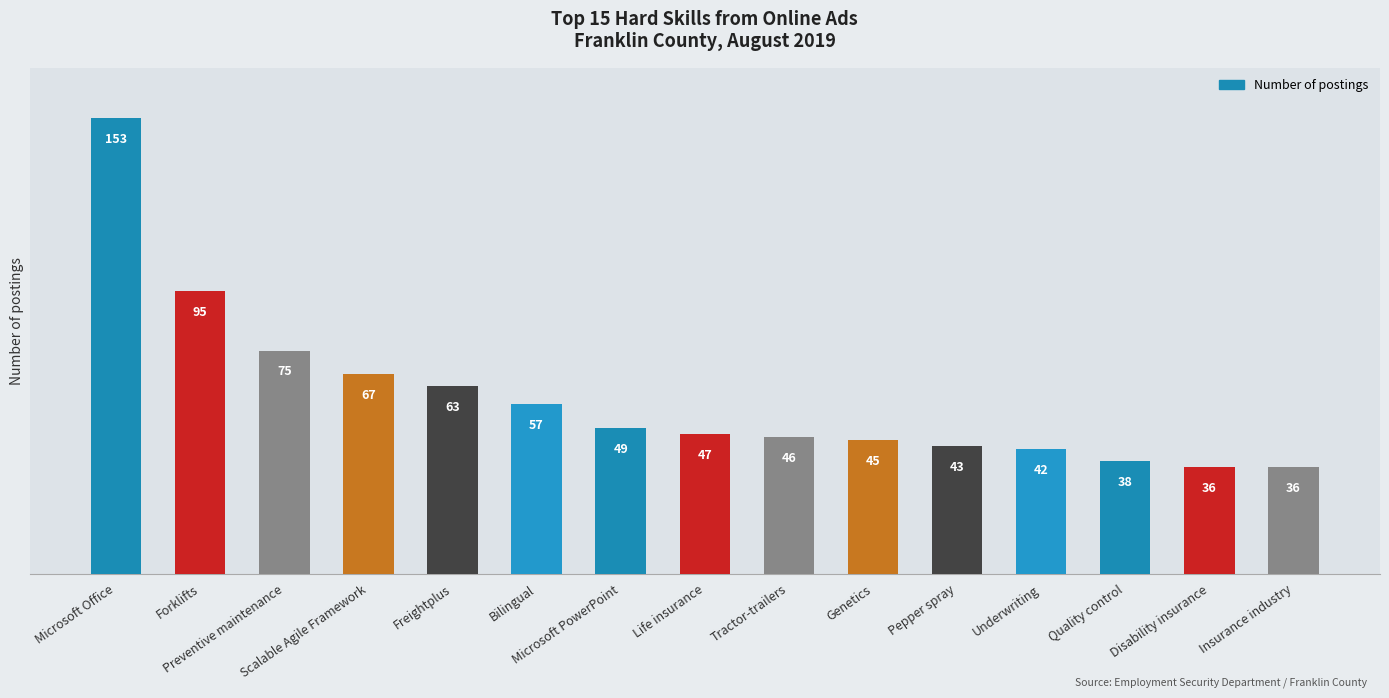

What value does the data have at Pepper spray, to the nearest 10?

40